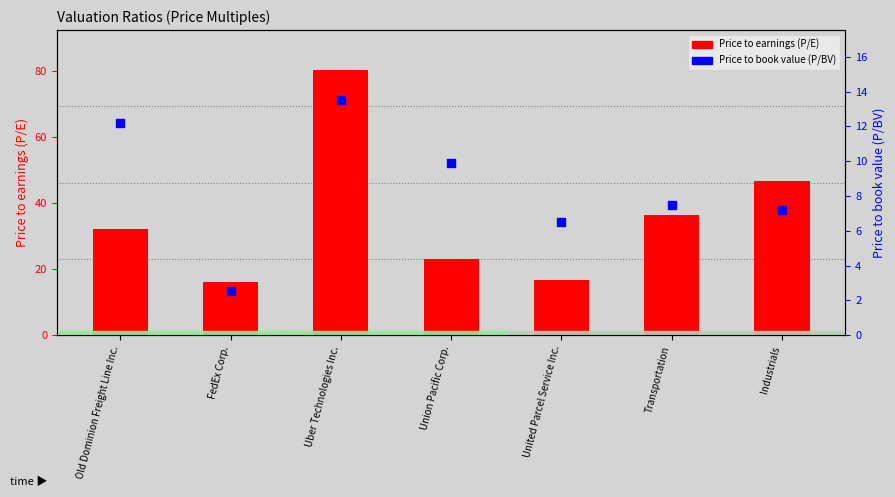

What are all the series names shown in the legend?

Price to earnings (P/E), Price to book value (P/BV)